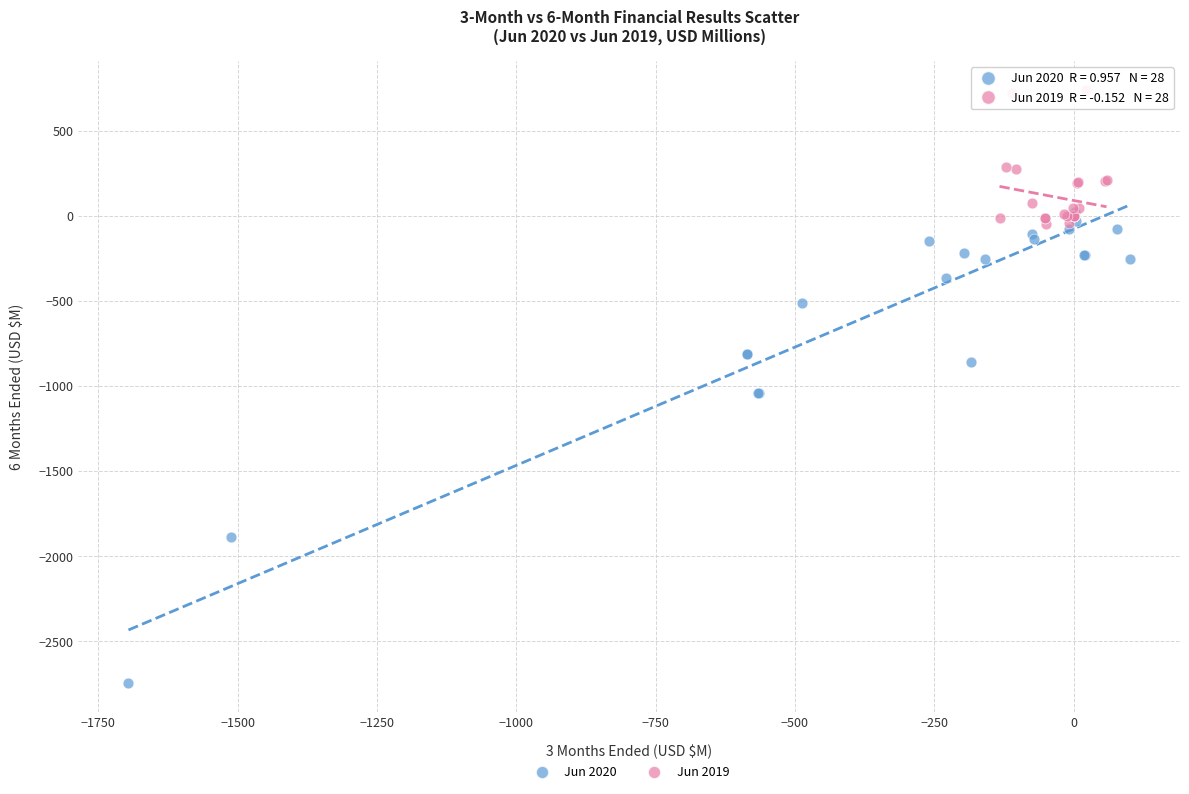

Which series has the largest Y range (max minus min)?

Jun 2020